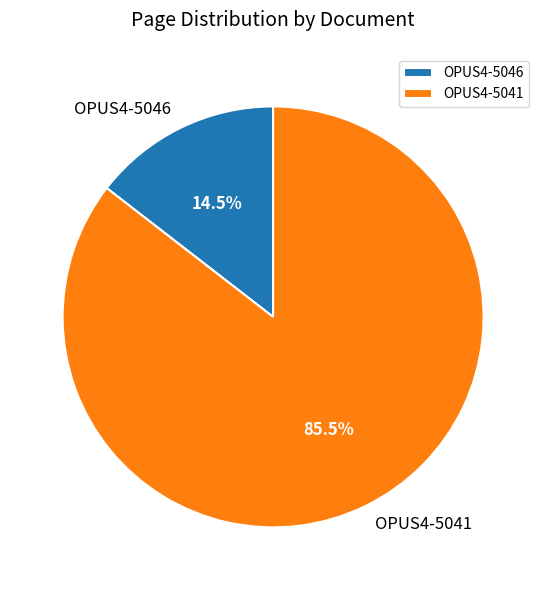

Is there any slice that represents more than half of the pie?

Yes